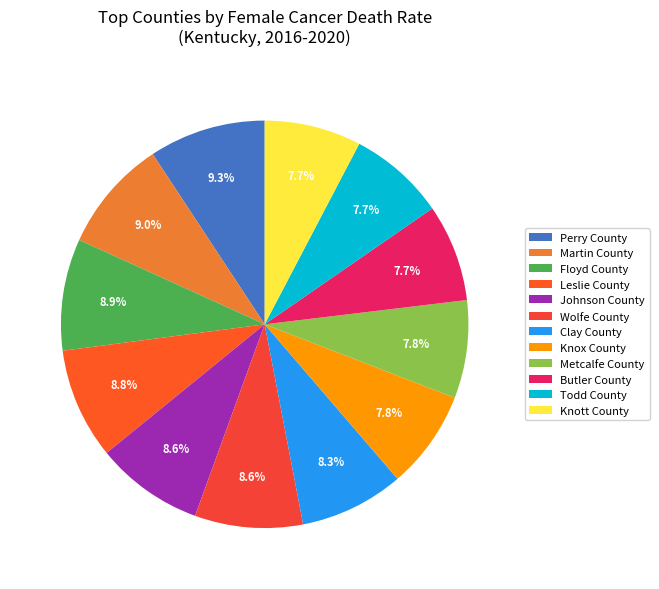

How many segments does this pie chart have?

12